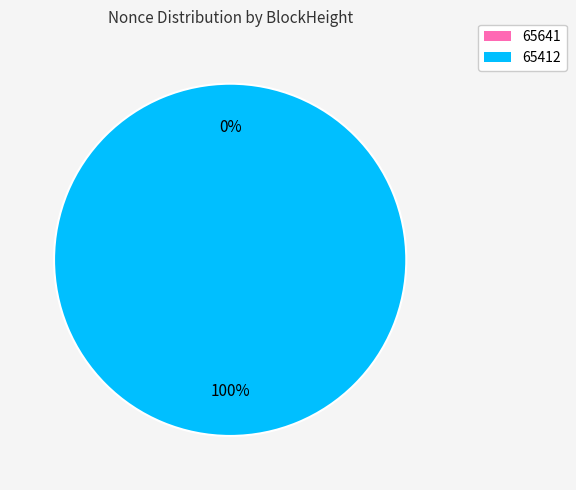

True or false: 65641 accounts for 1% of the total.

False